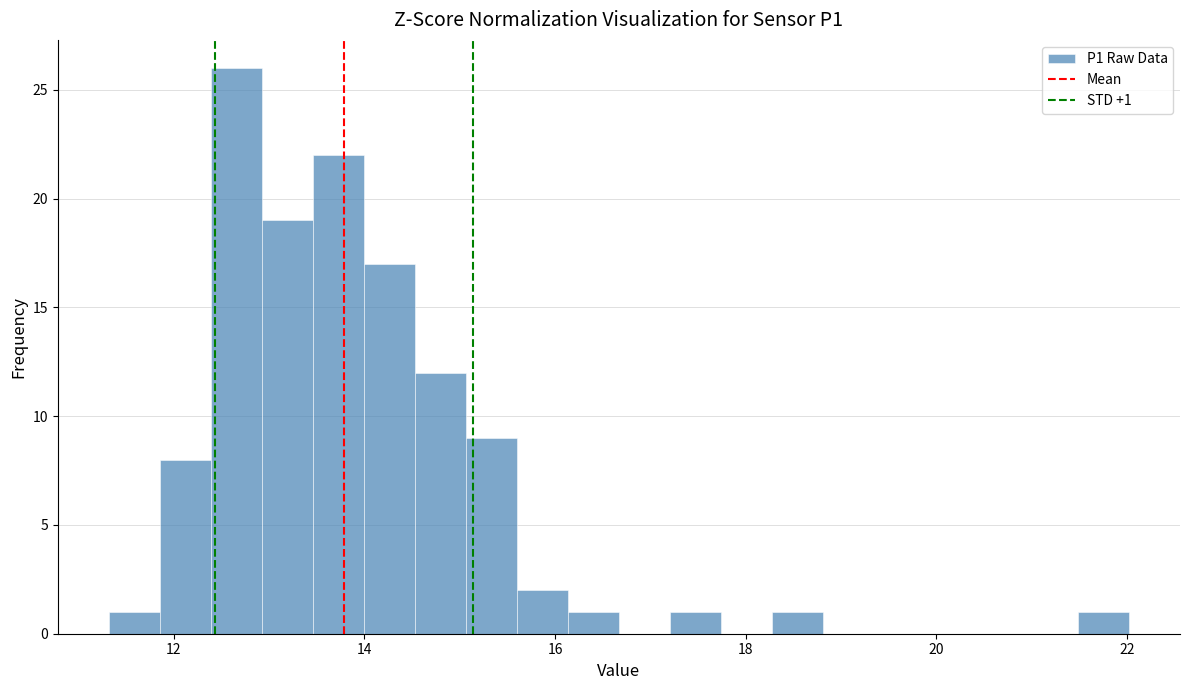

Around what value on the x-axis is the tallest bar? Give the approximate position of its centre, as read against the axis.

12.6